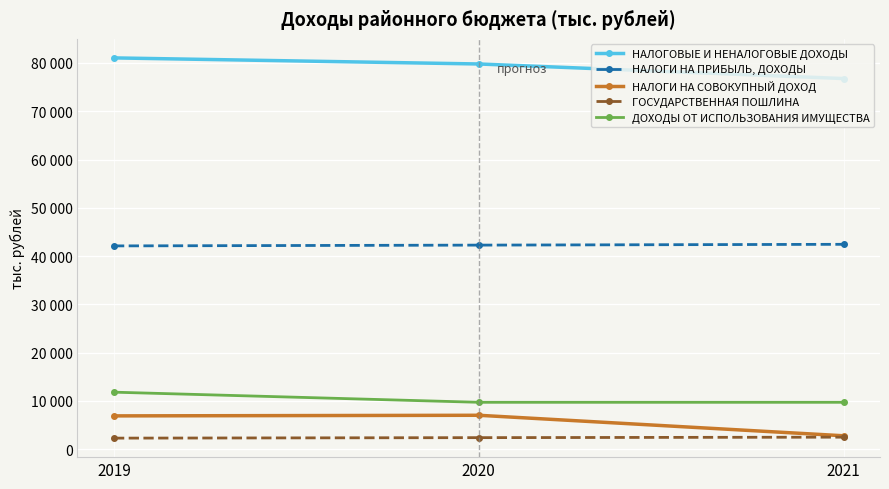

List the series in order of their peak value, lowest first.

ГОСУДАРСТВЕННАЯ ПОШЛИНА, НАЛОГИ НА СОВОКУПНЫЙ ДОХОД, ДОХОДЫ ОТ ИСПОЛЬЗОВАНИЯ ИМУЩЕСТВА, НАЛОГИ НА ПРИБЫЛЬ, ДОХОДЫ, НАЛОГОВЫЕ И НЕНАЛОГОВЫЕ ДОХОДЫ